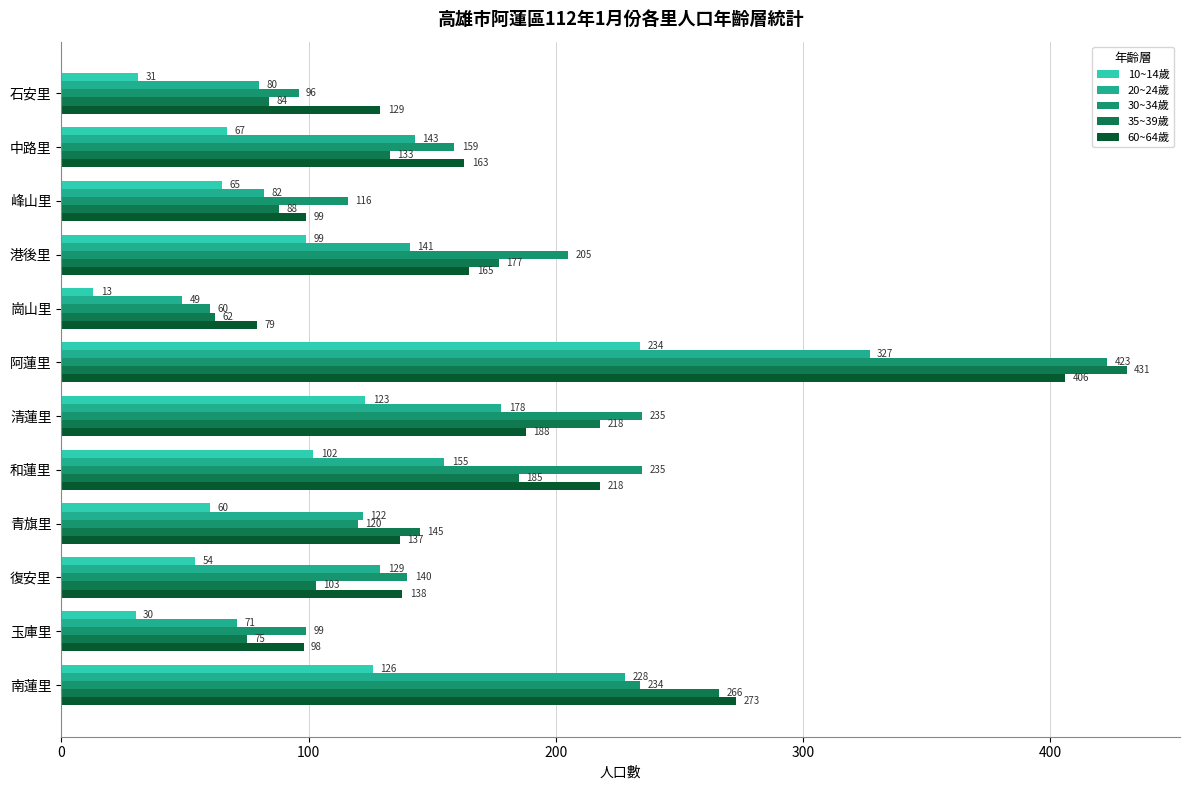

The value of 20~24歲 at 青旗里 is 122. True or false?

True